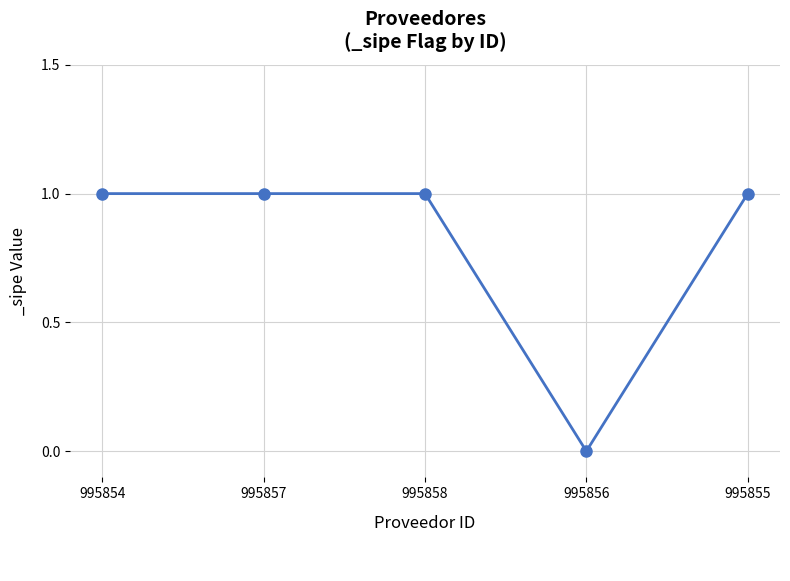

How many lines are shown in the chart?

1